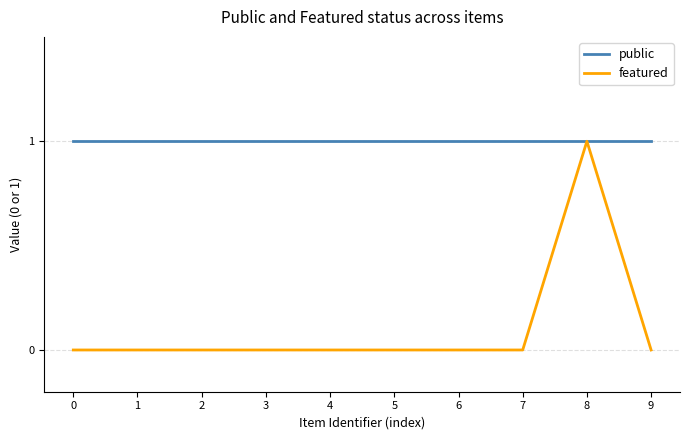

Which series has the largest total across all categories?

public